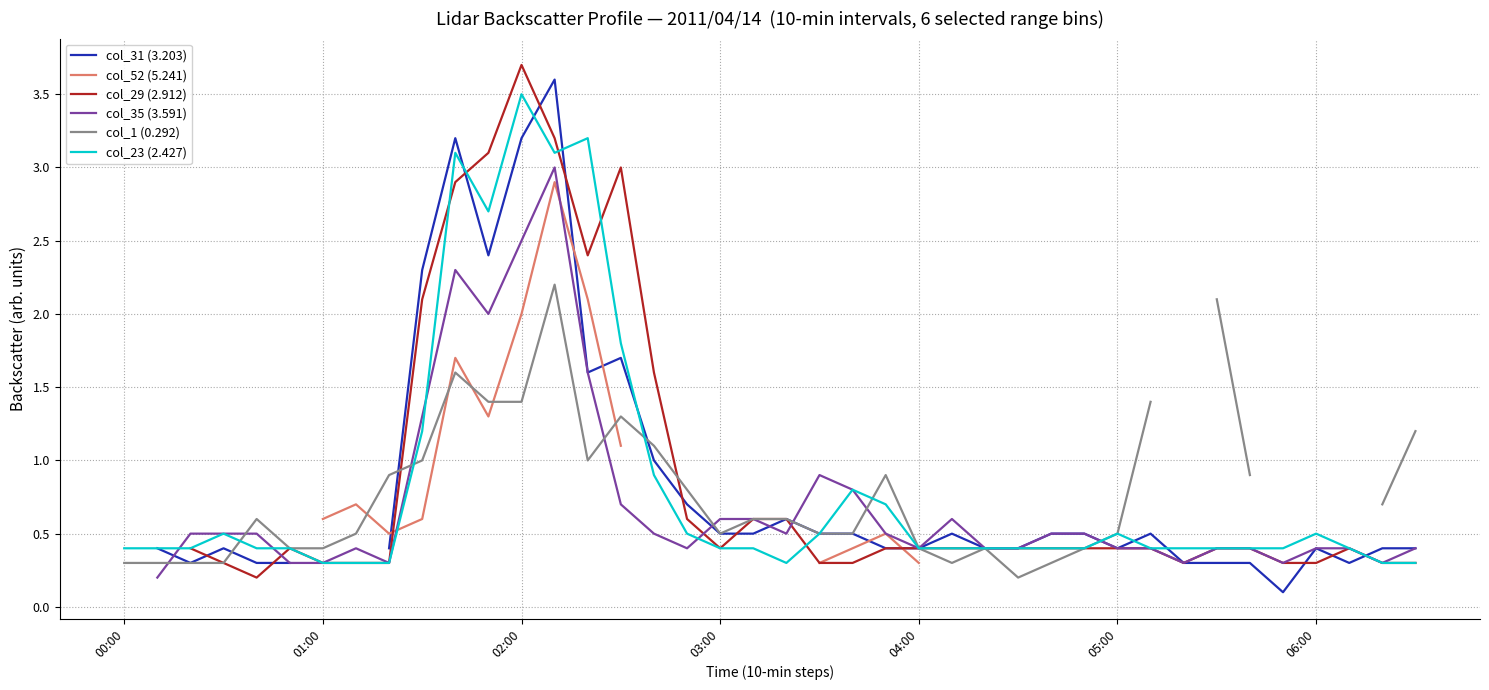

How many interior local peaks does the col_1 (0.292) series have?

6